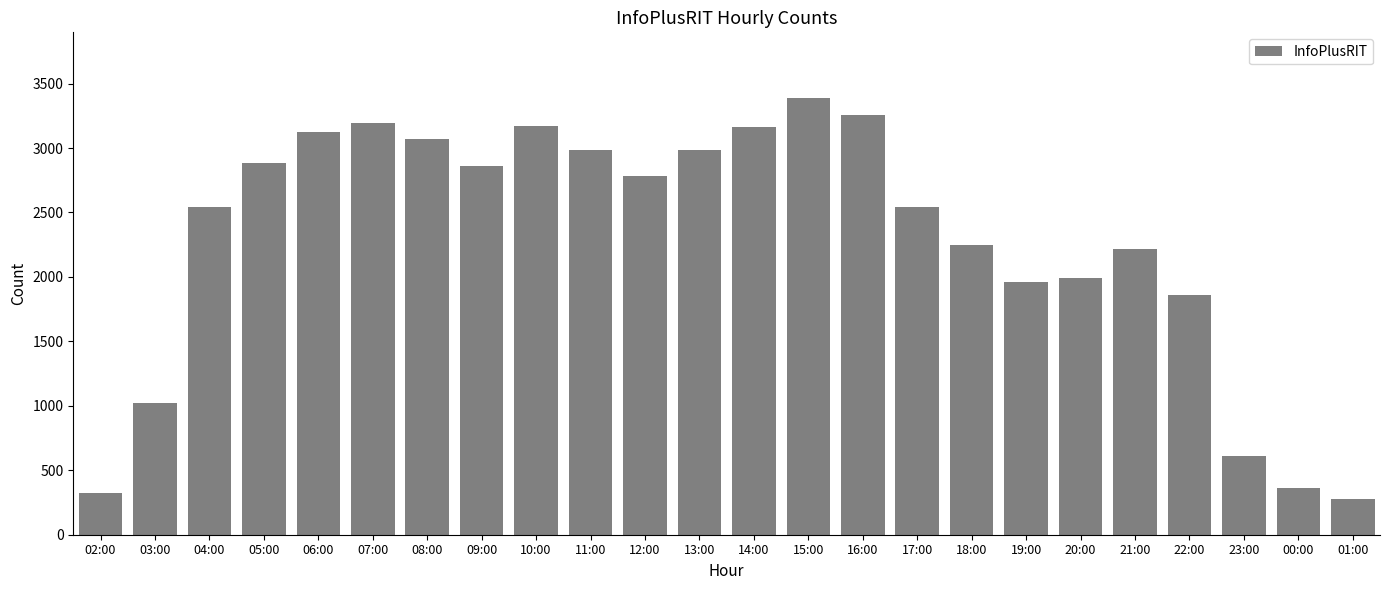

What is the value of the 5th bar from the left?

3125